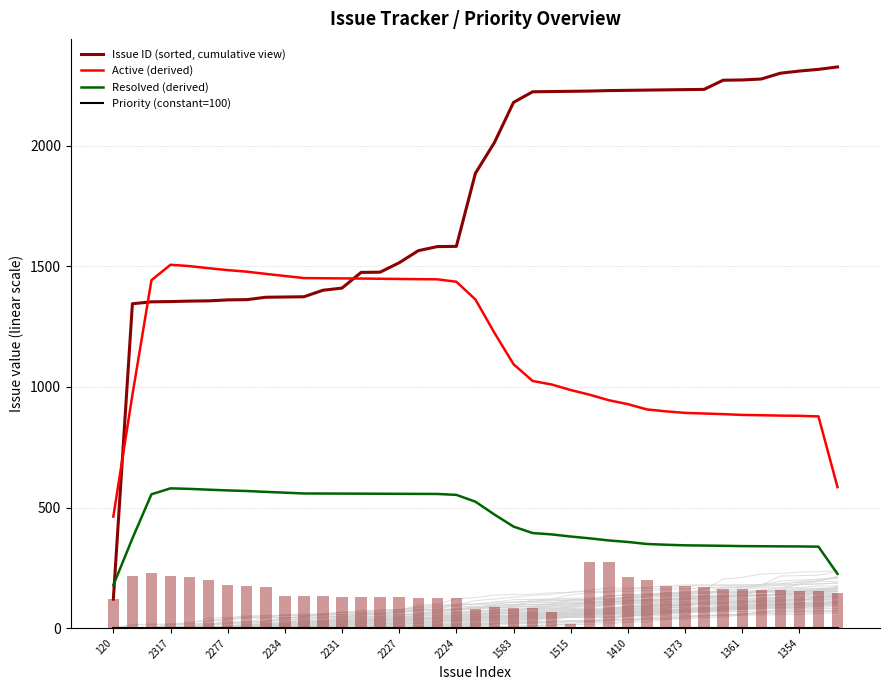

At which category is the sum across all series the highest?

19